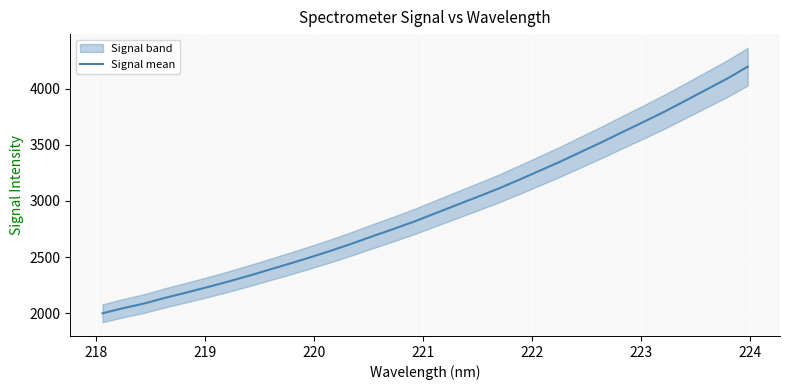

What is the maximum value for Signal mean?

4196.6